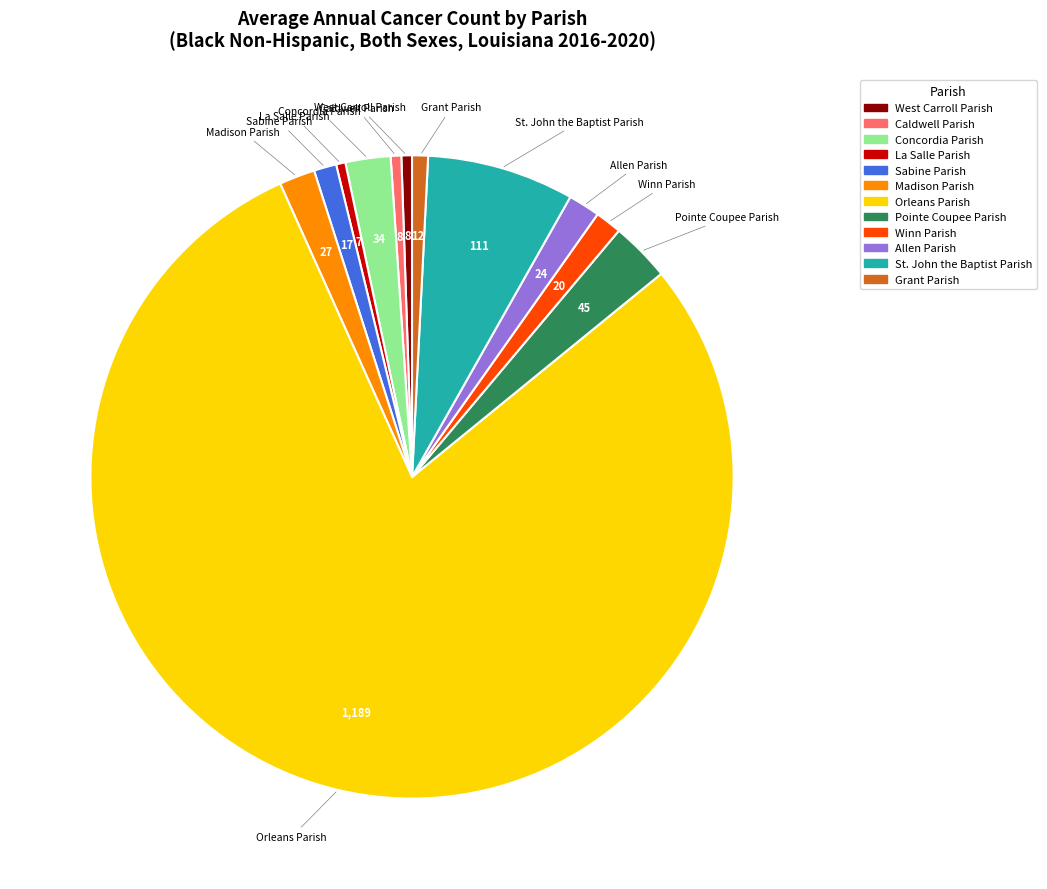

Does Caldwell Parish account for over 50% of the chart?

No